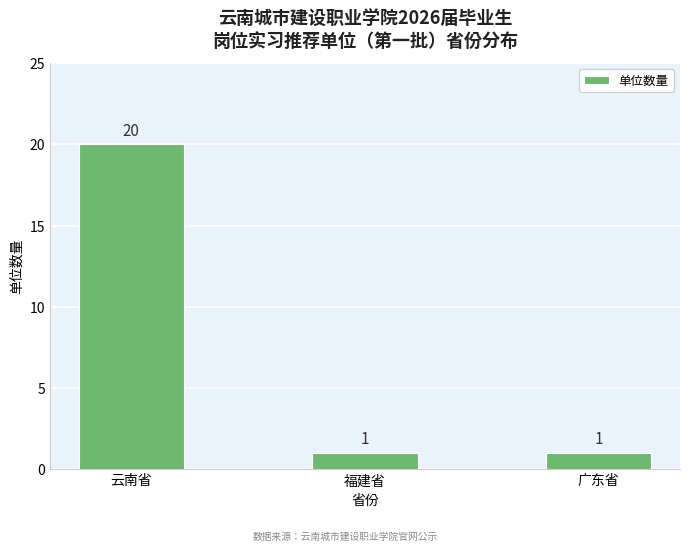

What is the change in value from 云南省 to 广东省?

-19